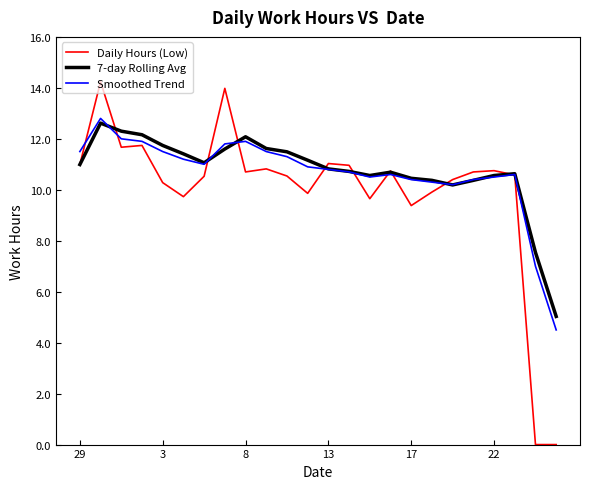

What is the maximum value for Daily Hours (Low)?

14.2